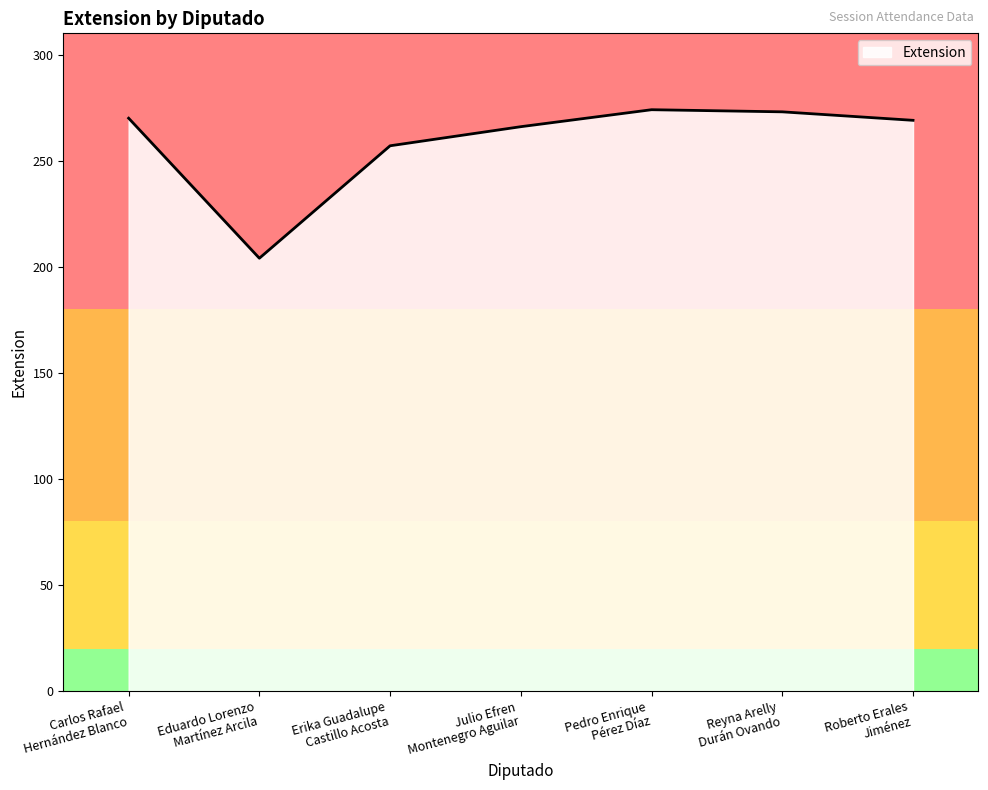

What is the sum of all values?

1813